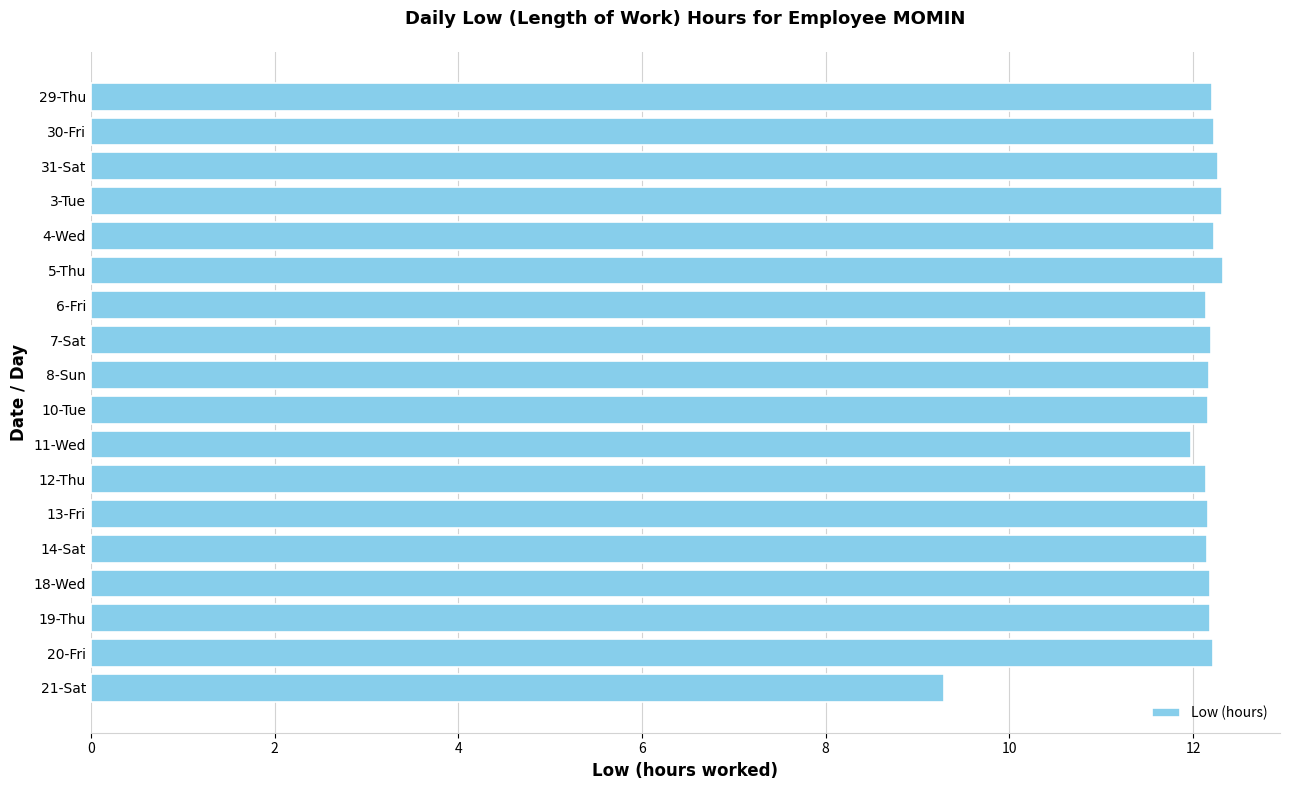

What is the maximum value shown in the chart?

12.3